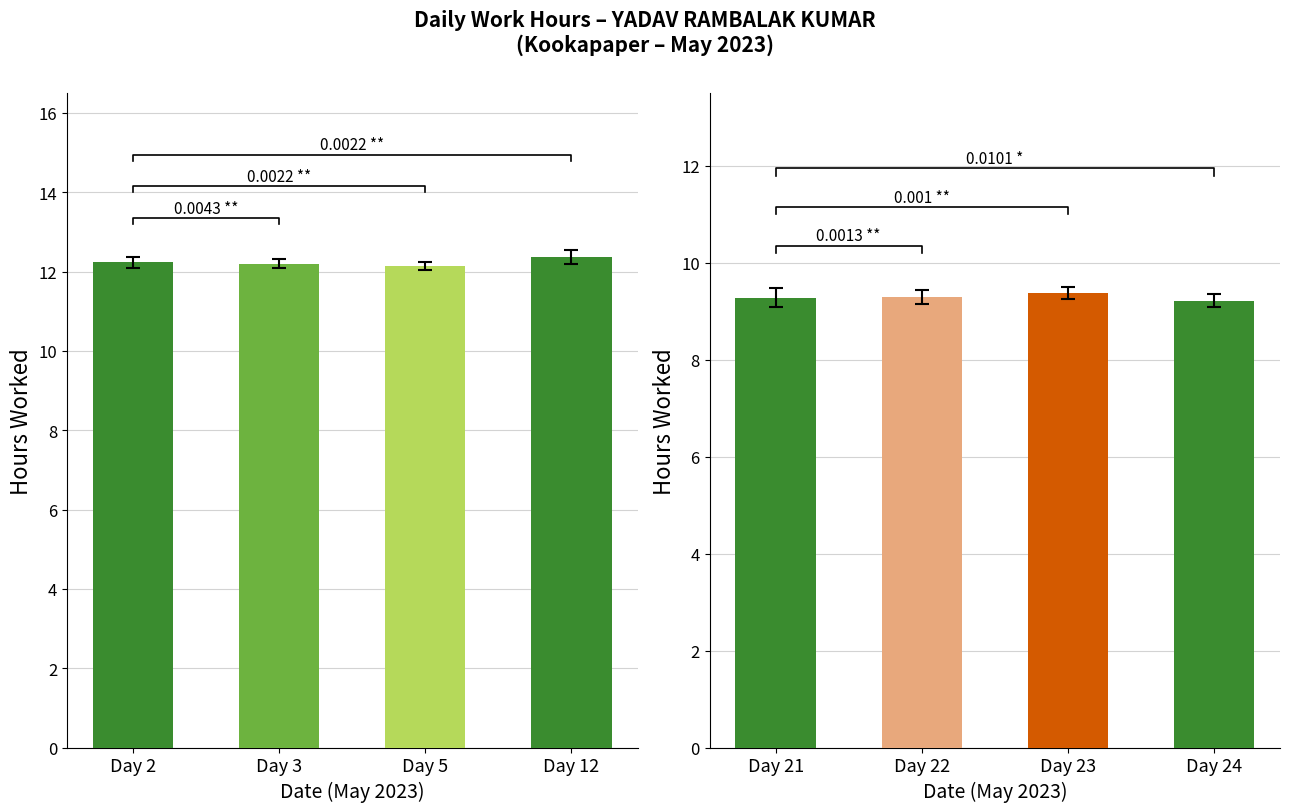

Reading left to right, transcribe all the data shown in this chart.

Low hours: 12.2	12.2	12.1	12.4
Low hours (late May): 9.3	9.3	9.4	9.2